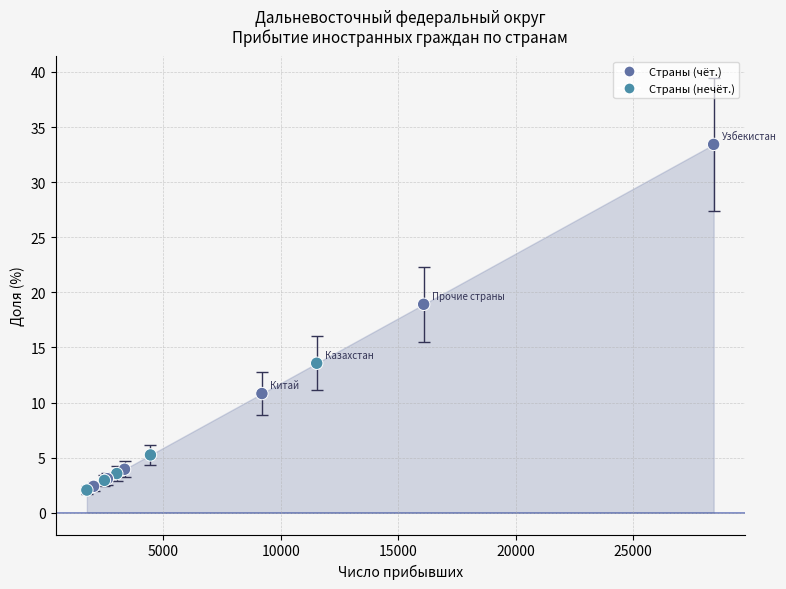

What Y value in the scatter plot is closest to 17?

18.9